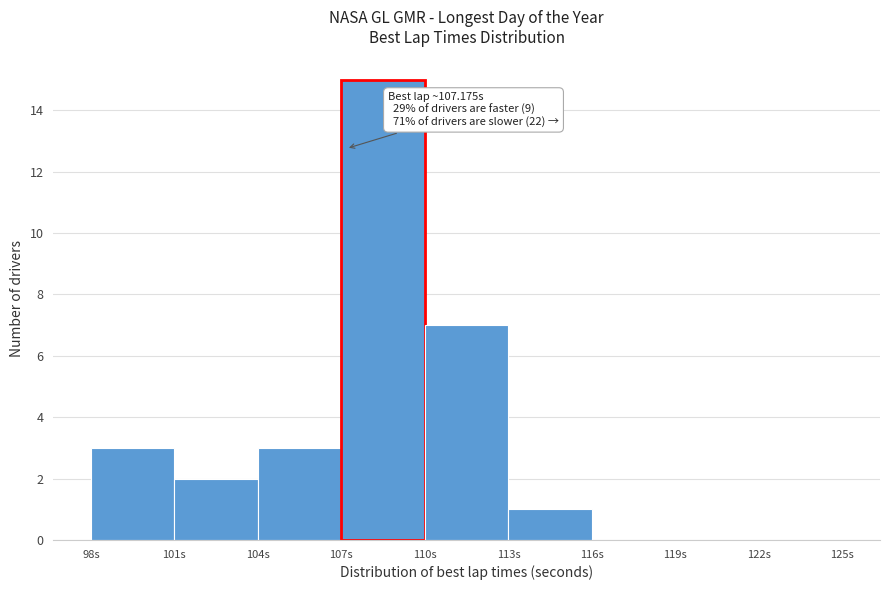

Over which range of the x-axis is the bar tallest?

107 to 110